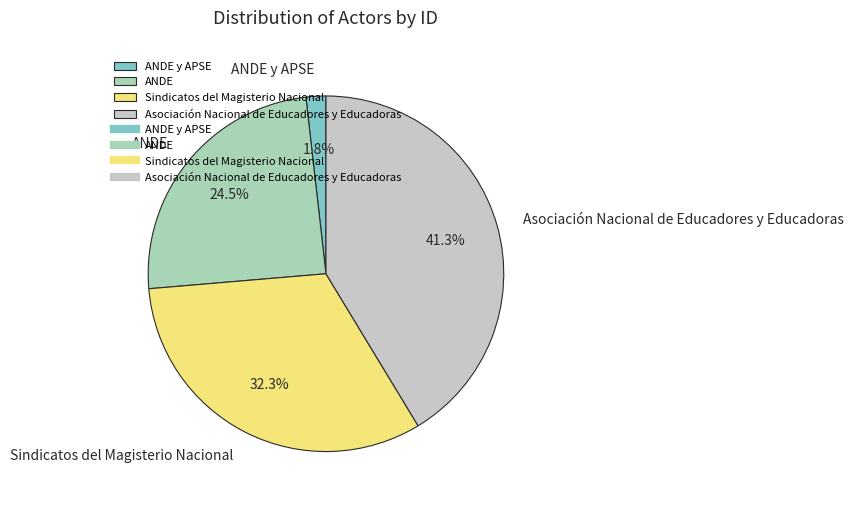

What percentage is the Sindicatos del Magisterio Nacional slice, to the nearest percent?

32%